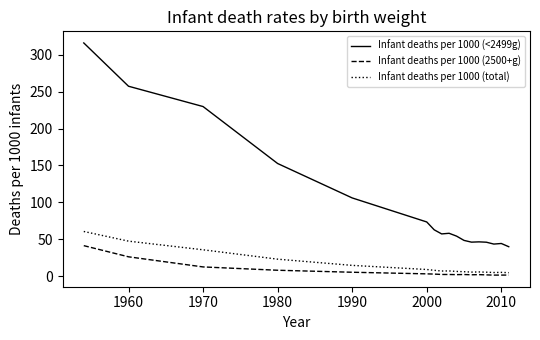

What is the sum of all Infant deaths per 1000 (<2499g) values?

1684.1